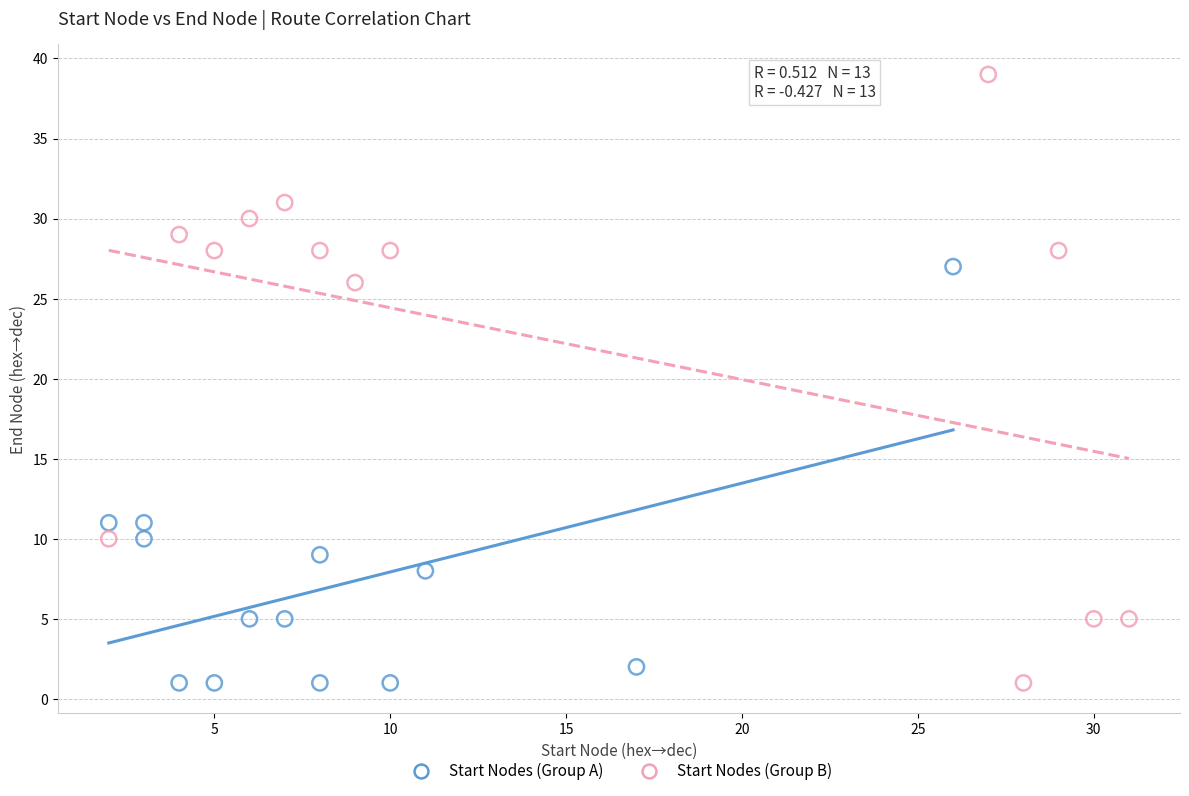

Which series contains the highest Y value?

Start Nodes (Group B)